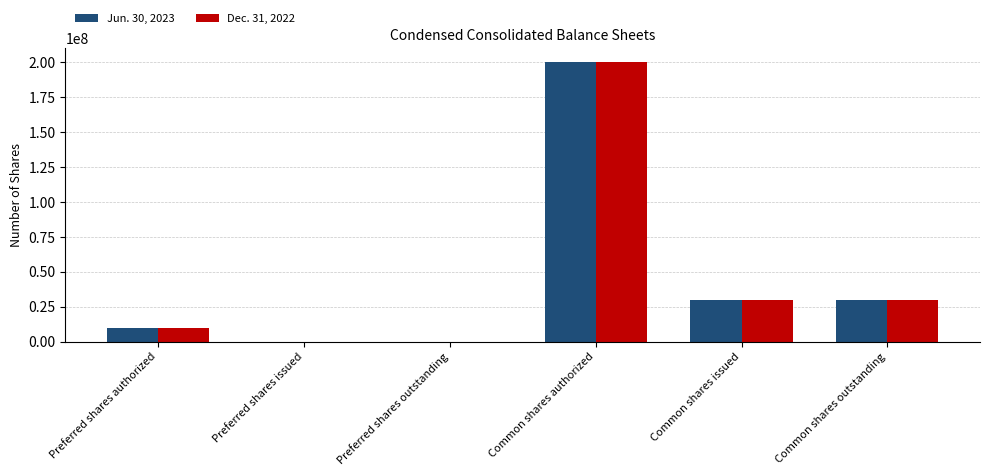

Which label corresponds to the largest value in the chart?

Common shares authorized